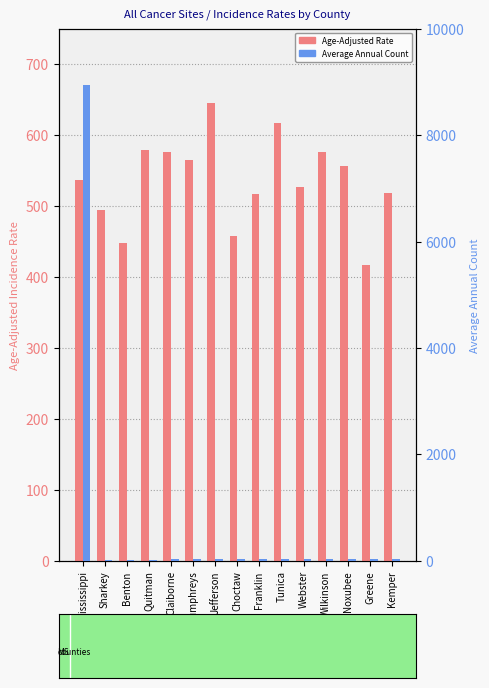

Read the Average Annual Count value at Webster.

30.0